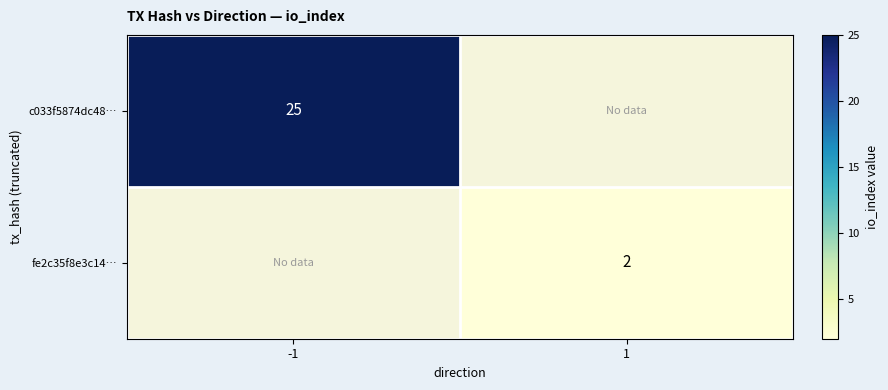

At which category is the sum across all series the highest?

-1